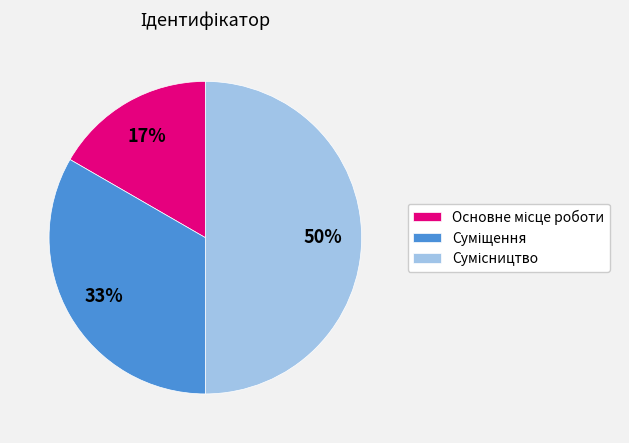

To the nearest percent, what is the difference between the largest and smallest slice percentages?

33%